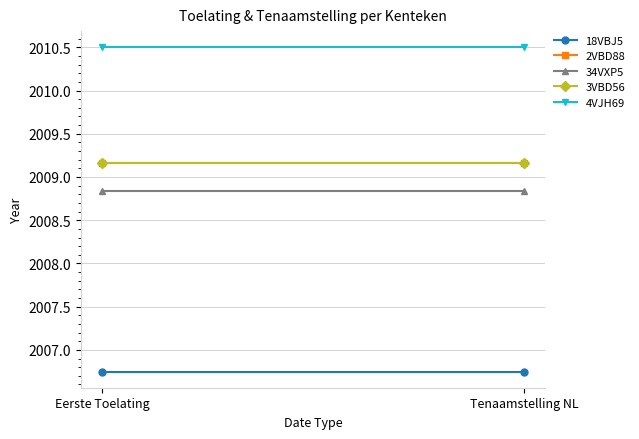

Reading right to left, list all the values displayed in this chart.

18VBJ5: Tenaamstelling NL=2006.8	Eerste Toelating=2006.8
2VBD88: Tenaamstelling NL=2009.2	Eerste Toelating=2009.2
34VXP5: Tenaamstelling NL=2008.8	Eerste Toelating=2008.8
3VBD56: Tenaamstelling NL=2009.2	Eerste Toelating=2009.2
4VJH69: Tenaamstelling NL=2010.5	Eerste Toelating=2010.5